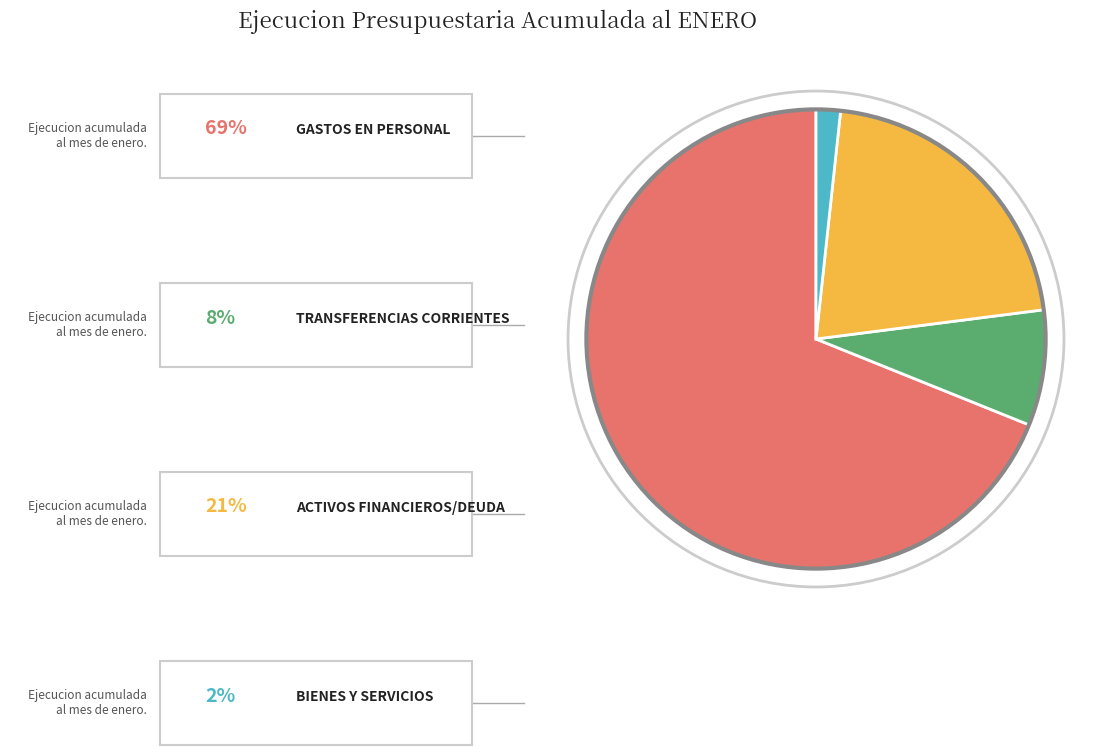

Does any single category account for the majority?

Yes